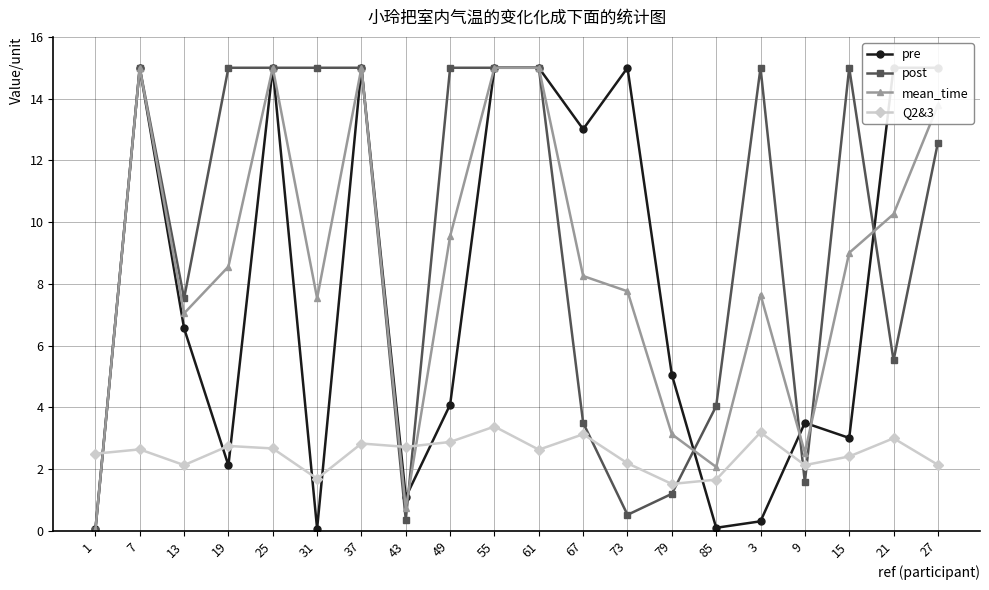

Is the value of post at 19 greater than the value of pre at 43?

Yes